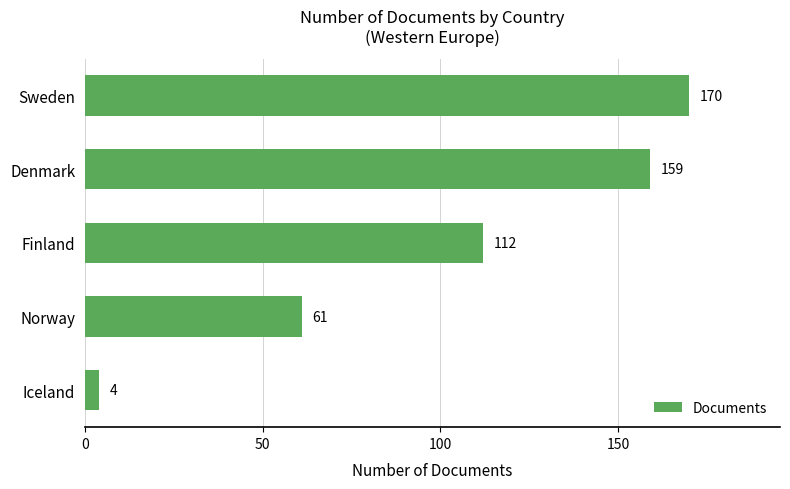

What is the smallest value displayed?

4